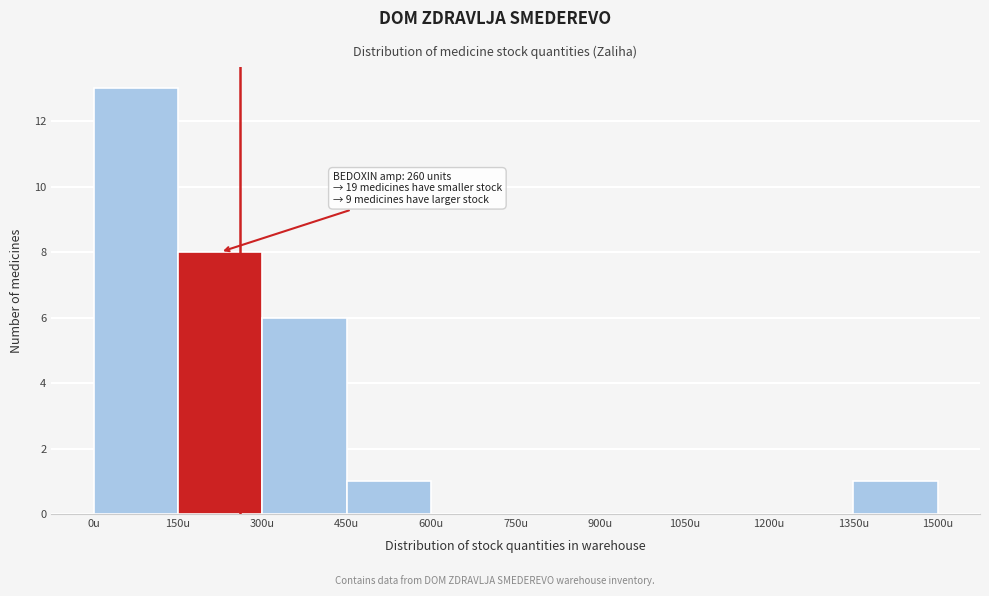

Which range on the x-axis has the tallest bar?

0 to 150